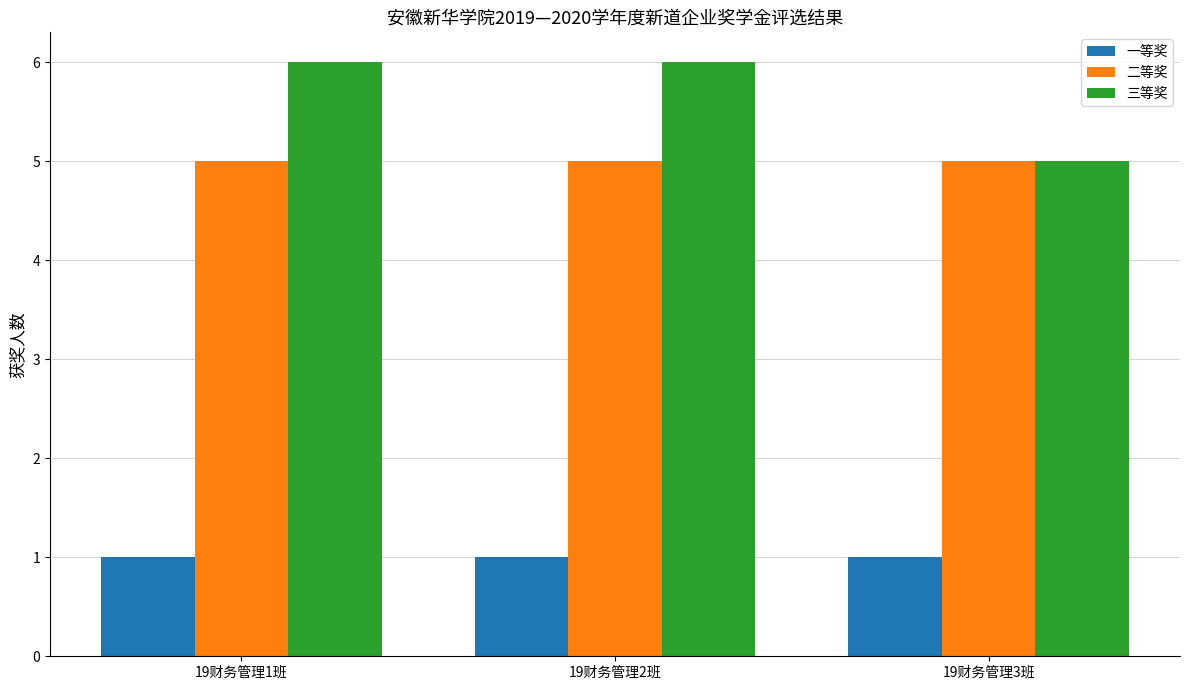

Is the value of 三等奖 at 19财务管理1班 greater than the value of 一等奖 at 19财务管理2班?

Yes